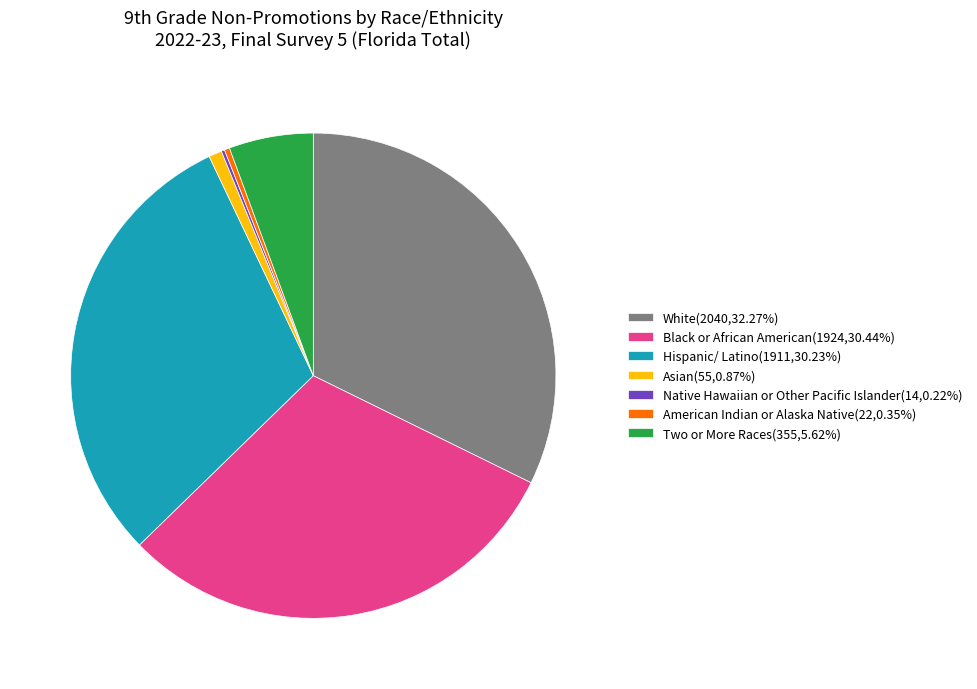

True or false: Black or African American accounts for 30% of the total.

True